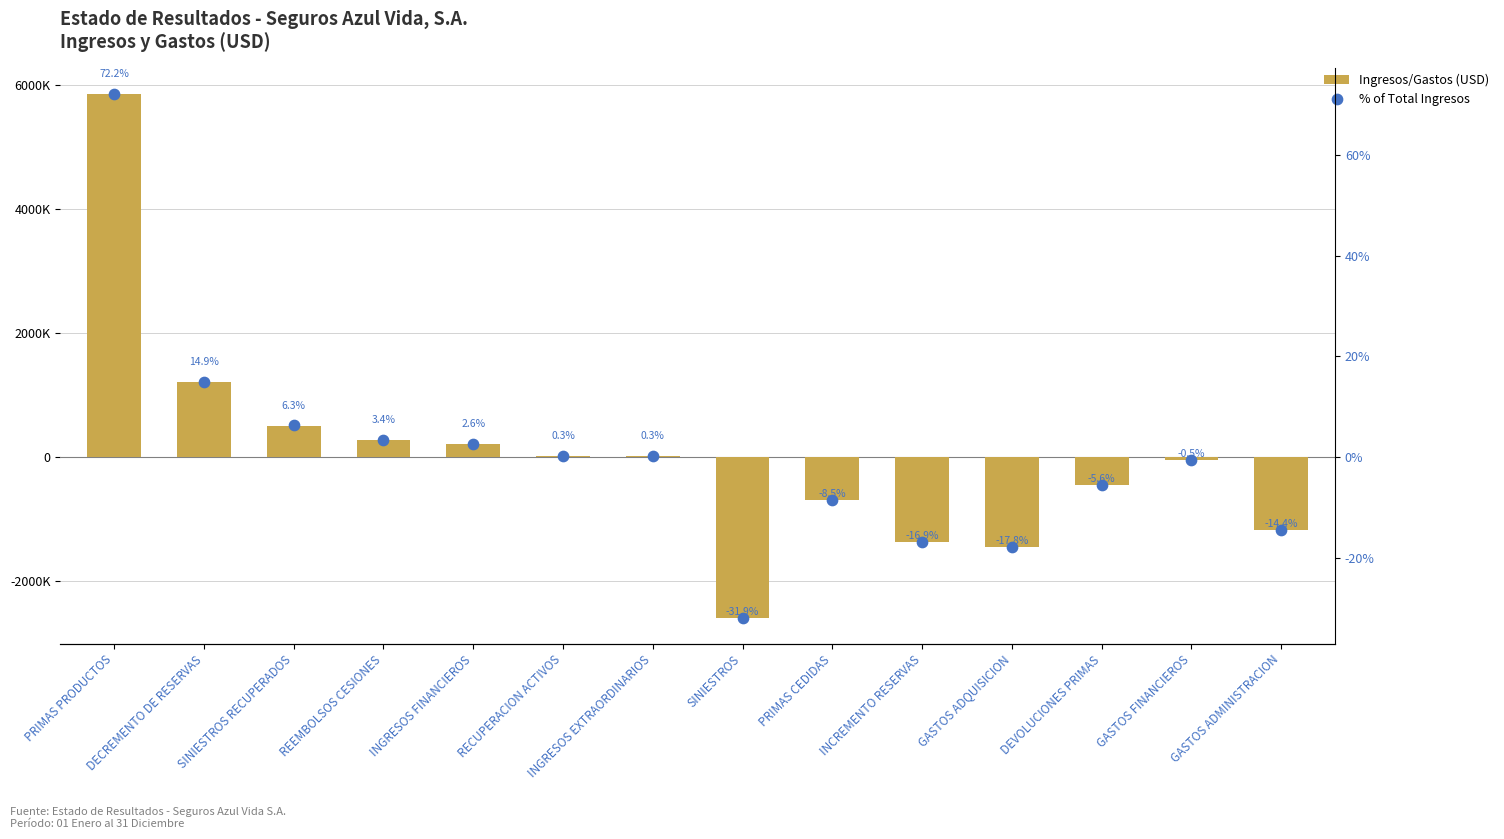

At how many categories does at least one series exceed 337433?

3